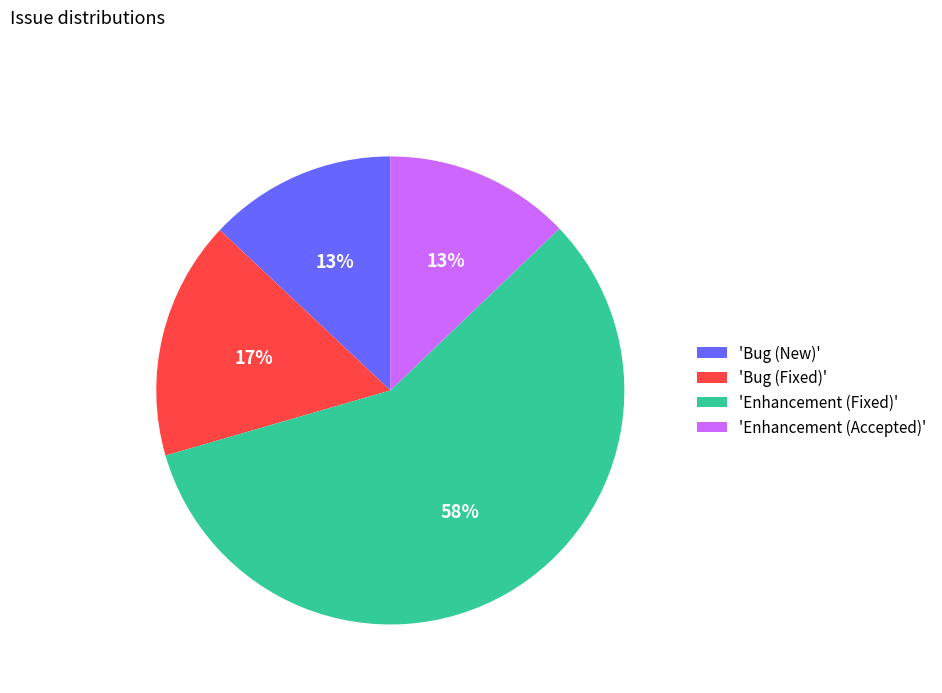

Combined, do 'Bug (Fixed)' and 'Enhancement (Fixed)' account for over 50%?

Yes